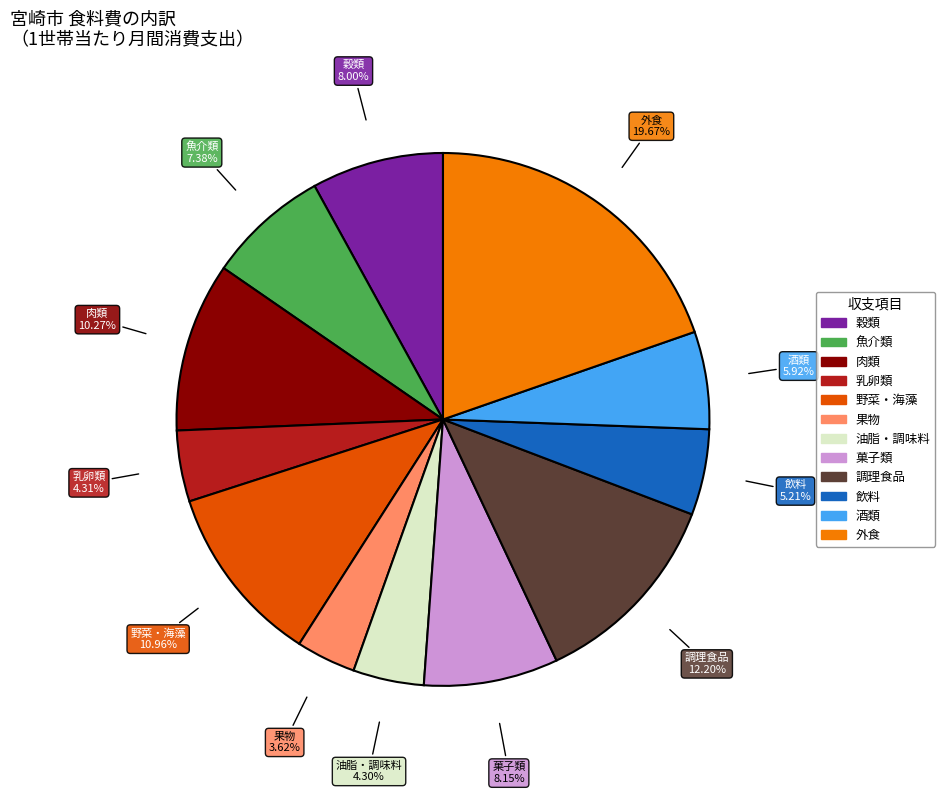

Count the number of slices in the pie.

12